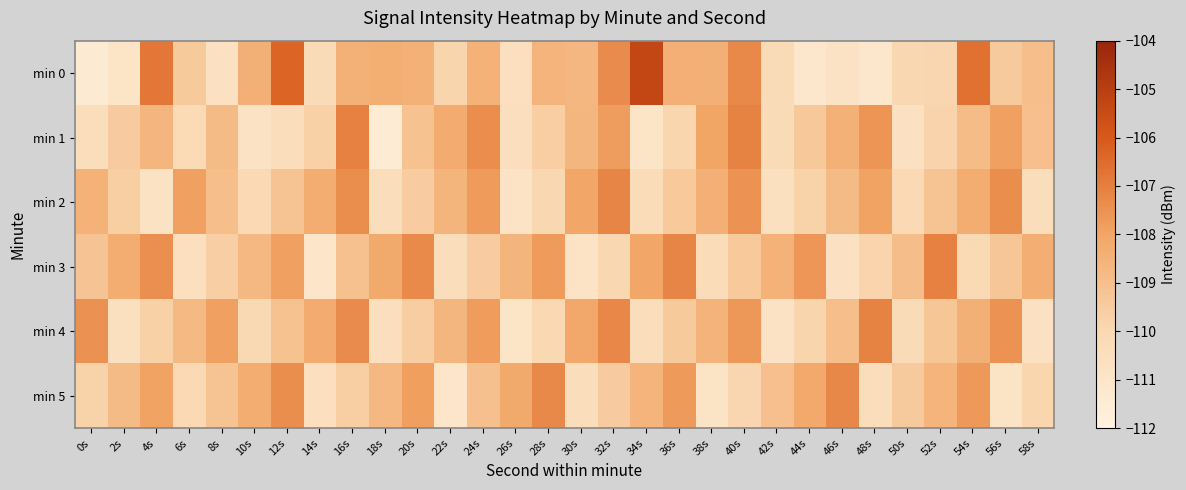

How many categories are shown in the chart?

30